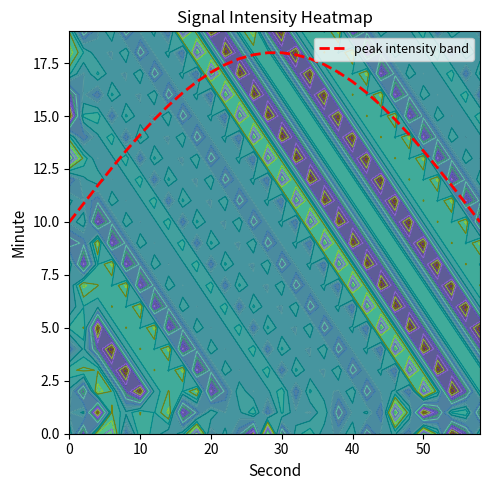

How many data points are above 15?

16